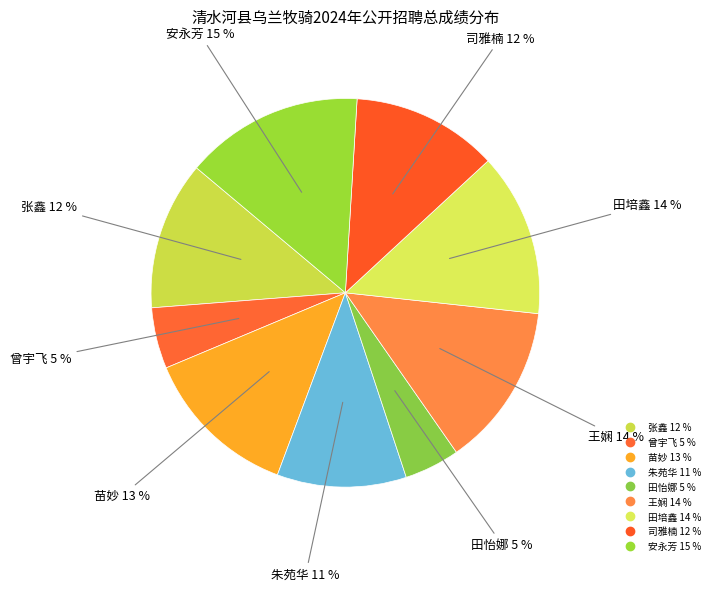

How many segments does this pie chart have?

9